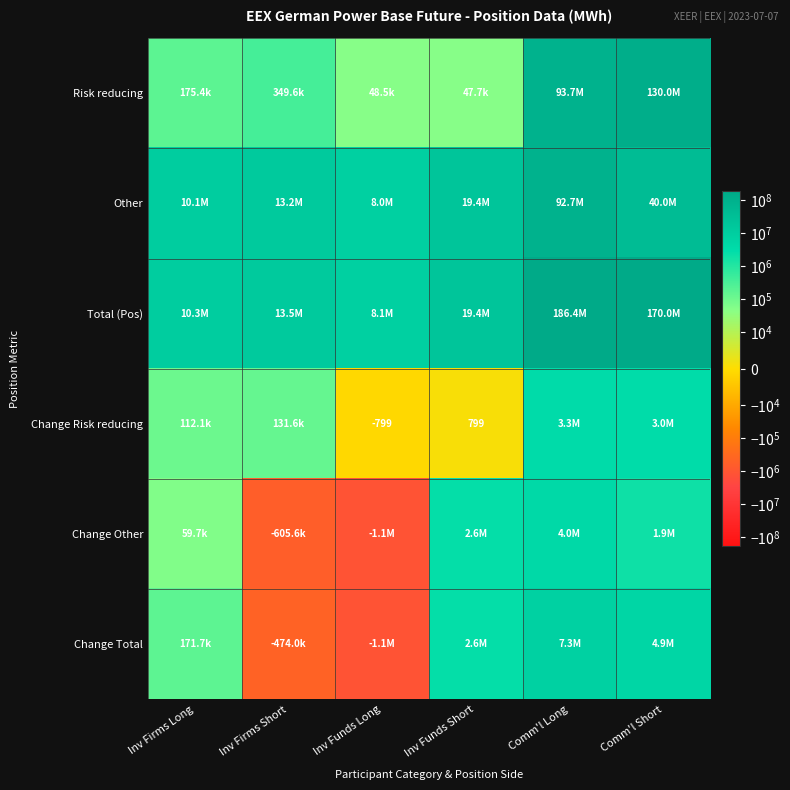

The value of Change Other at Inv Funds Short is 2570521.7. True or false?

True